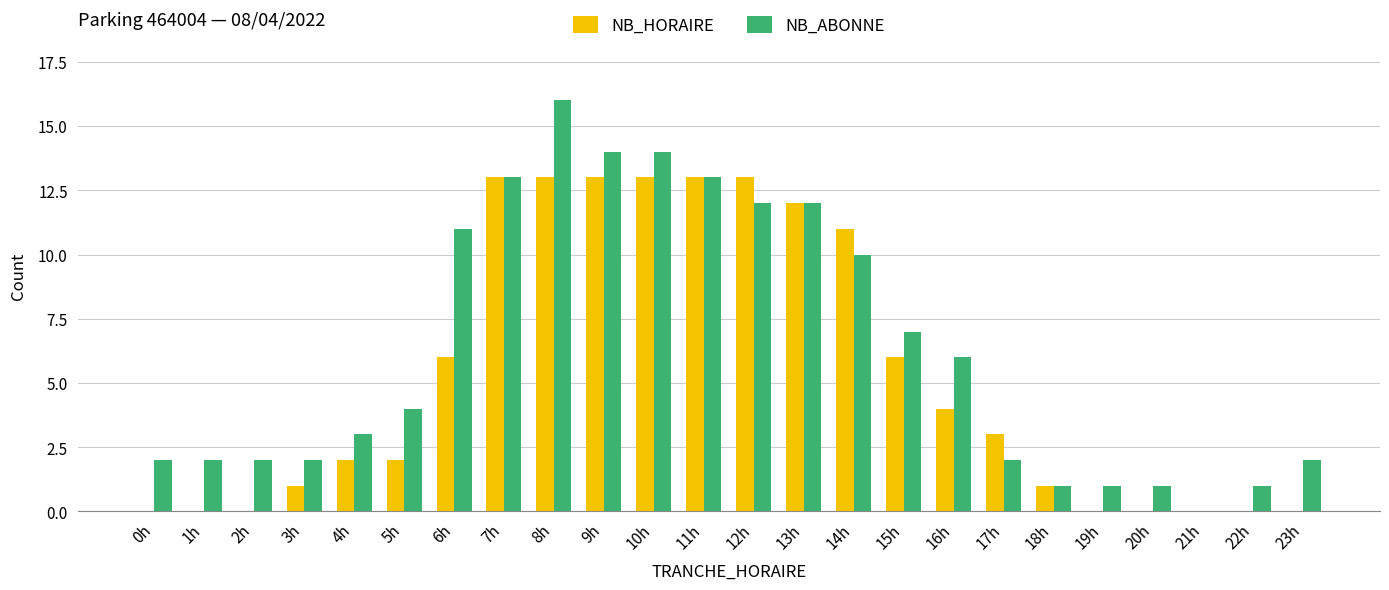

How many series are shown in this chart?

2